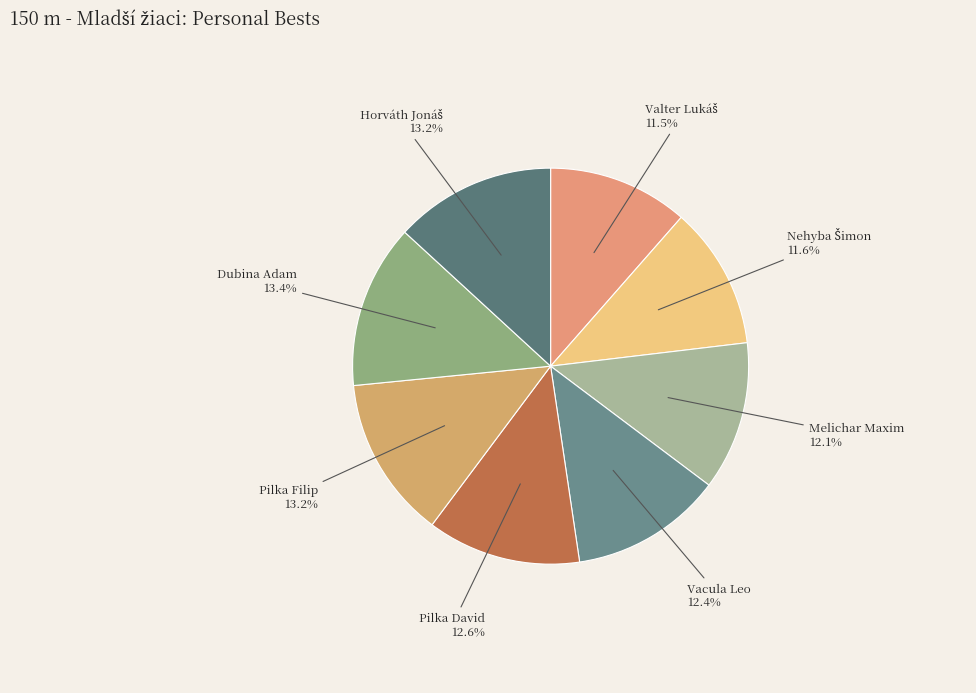

Between Dubina Adam and Pilka David, which is larger?

Dubina Adam